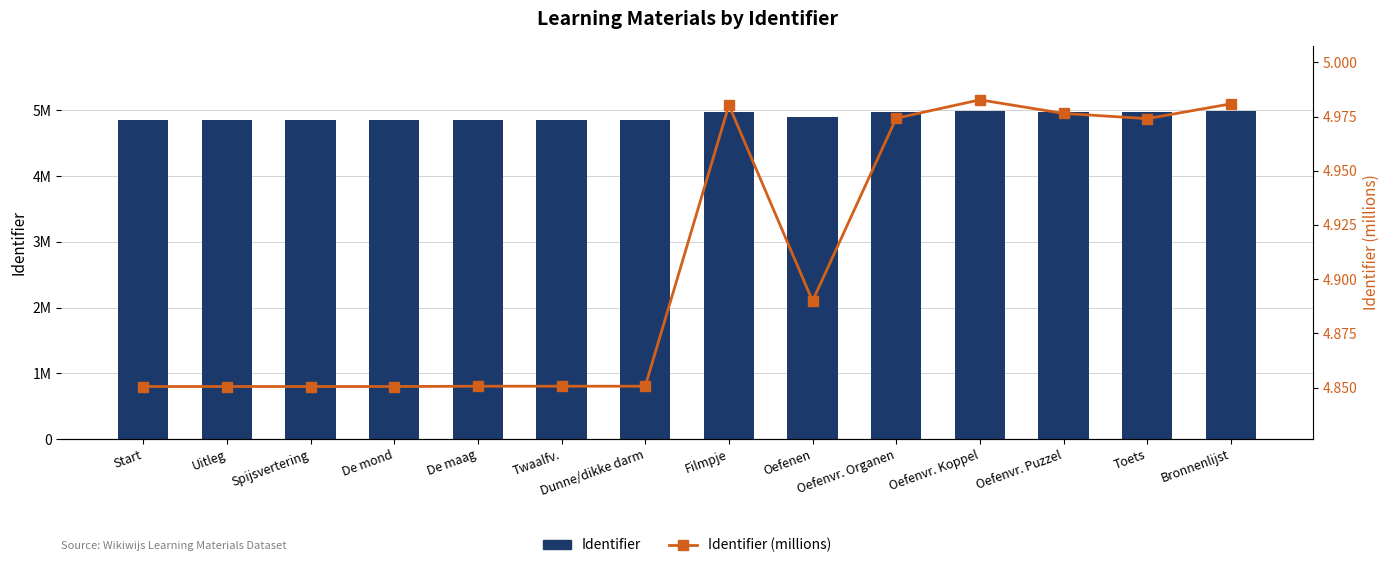

What is the value of the Identifier (millions) bar at the 4th from the left?

4.9